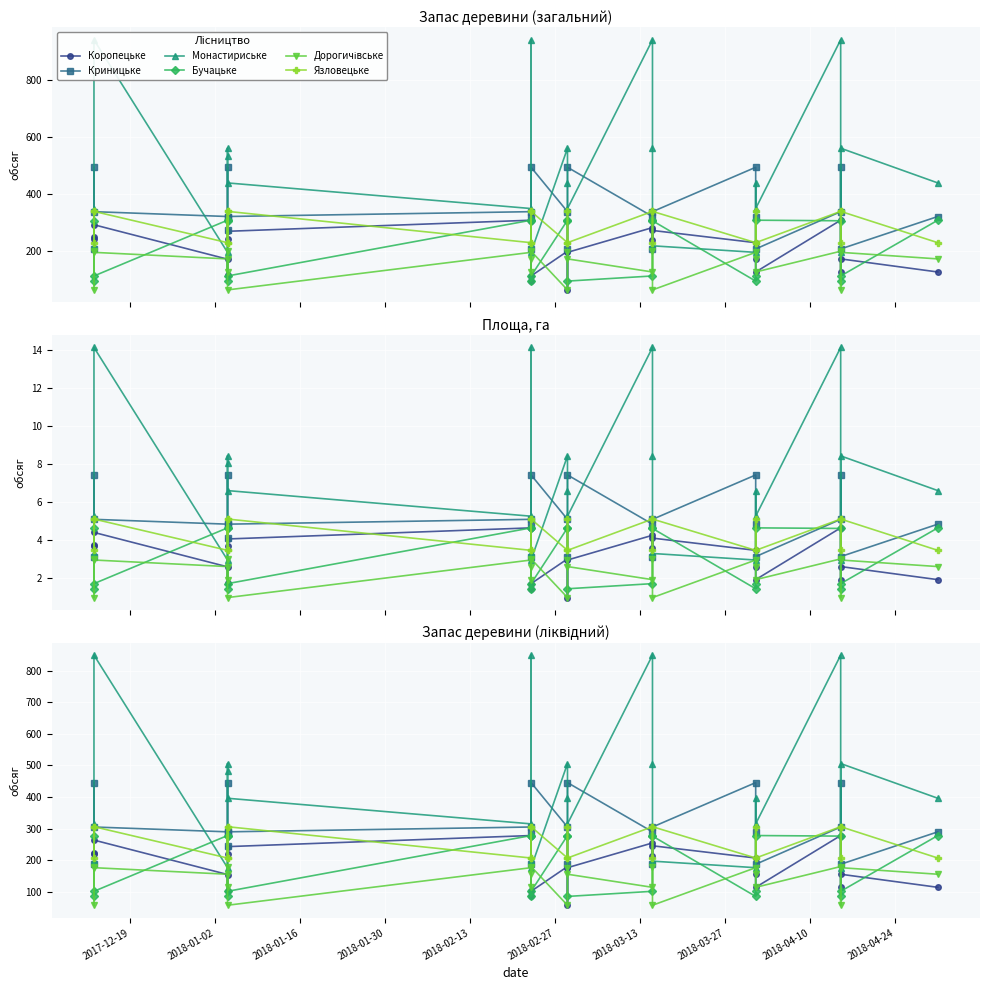

What is the sum of all Монастириське values?

10041.3